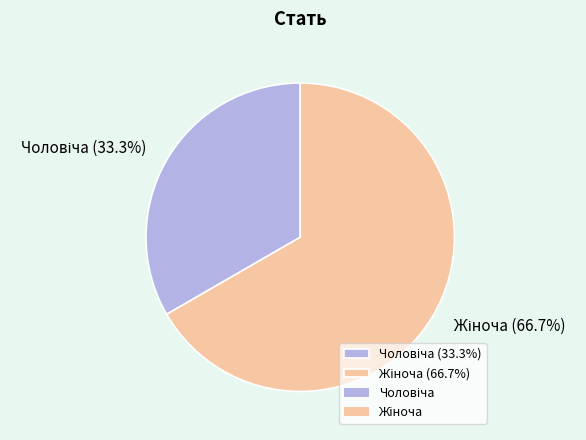

To the nearest percent, what is the difference between the largest and smallest slice percentages?

33%